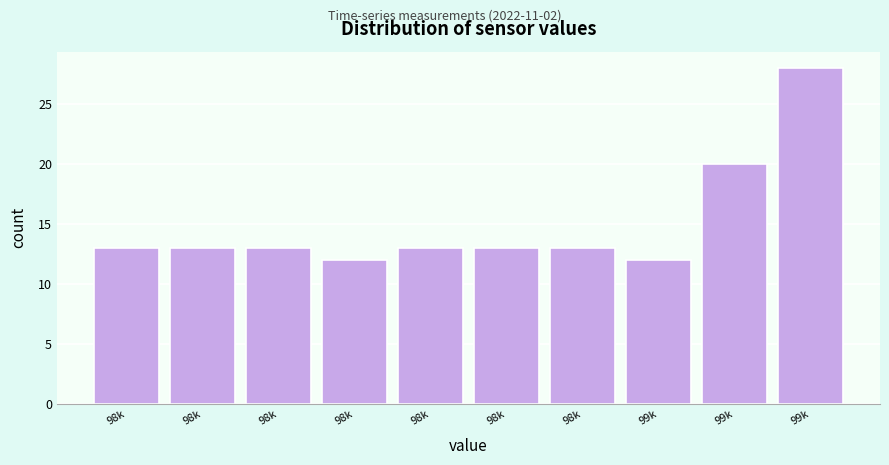

Does the chart contain any negative values?

No